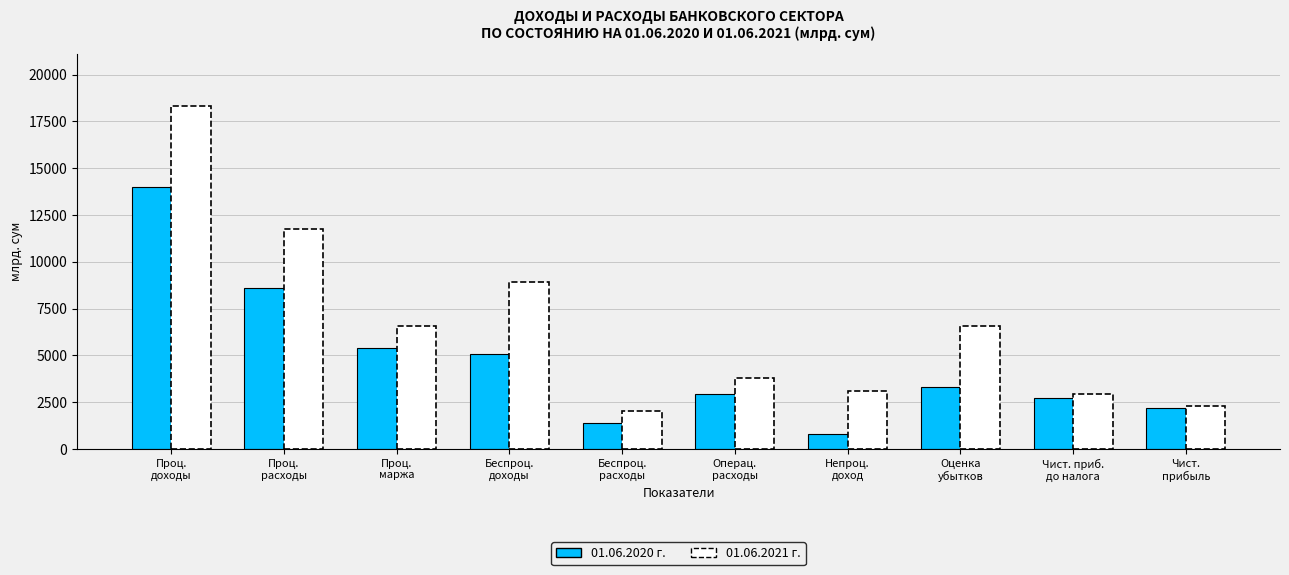

The value of 01.06.2021 г. at Чист. приб.
до налога is 2931.3. True or false?

True